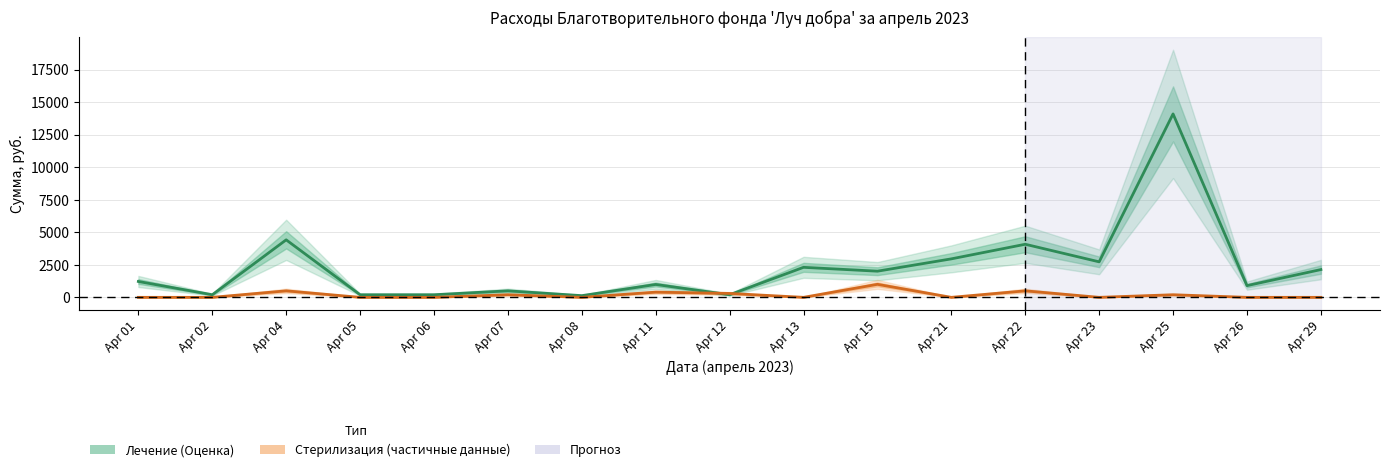

What is the sum of the Стерилизация values at Apr 13 and Apr 07?

200.0